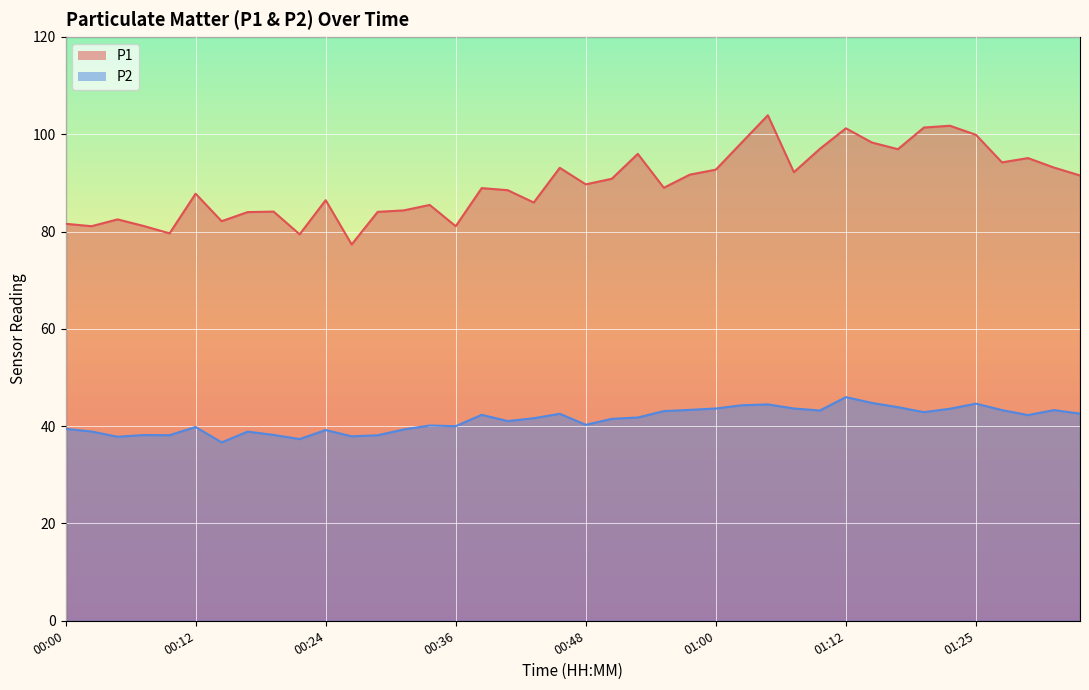

True or false: P1 and P2 cross at least once.

False